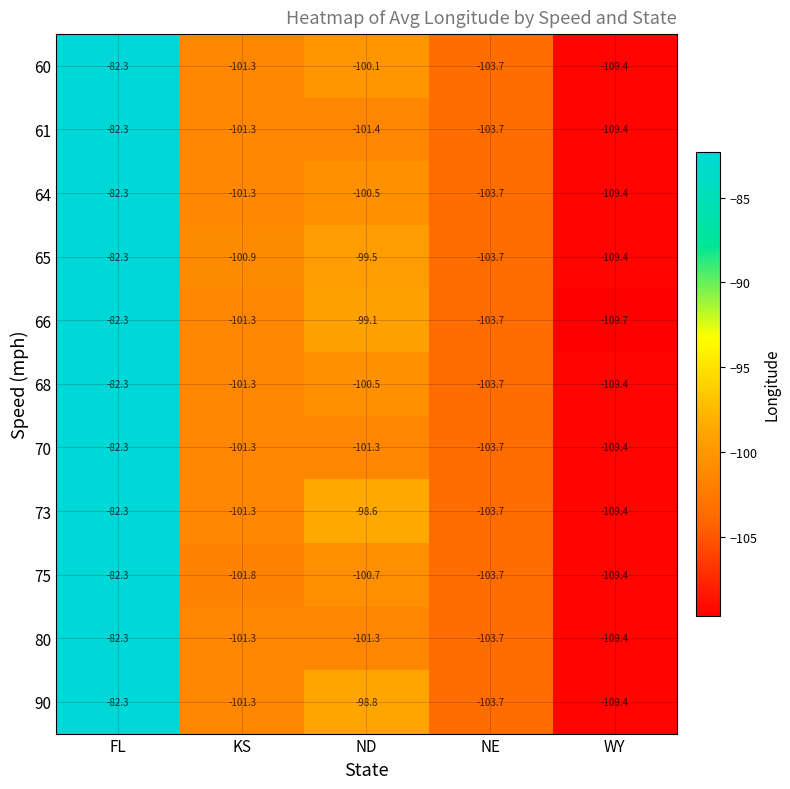

What is the difference between the 60 values at FL and ND?

17.8